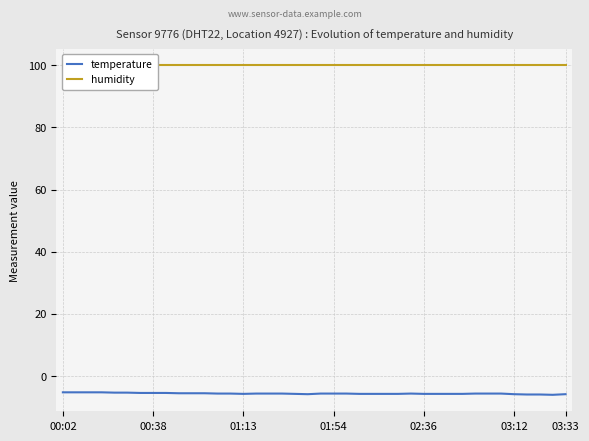

What is the highest value of the temperature series?

-5.2